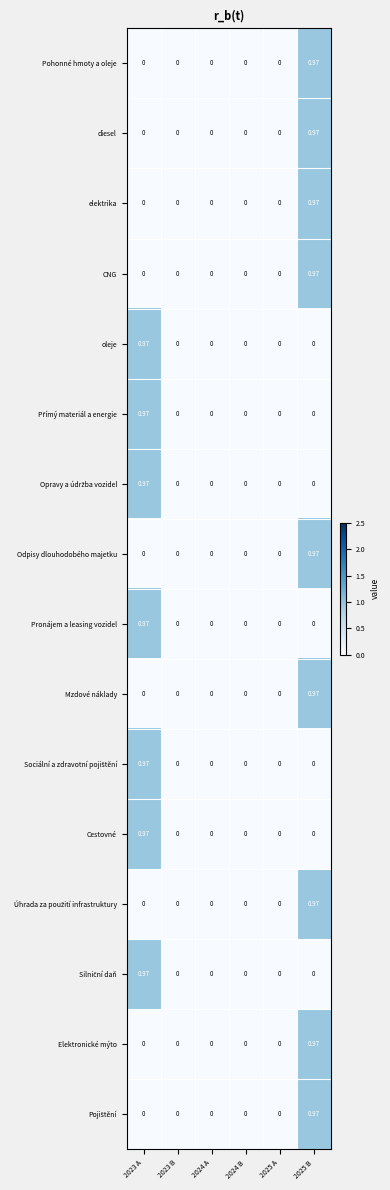

Count the number of data series in this chart.

16